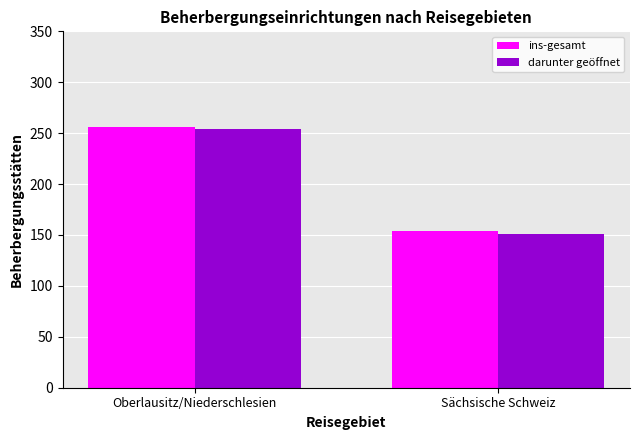

How many data points does each series have?

2